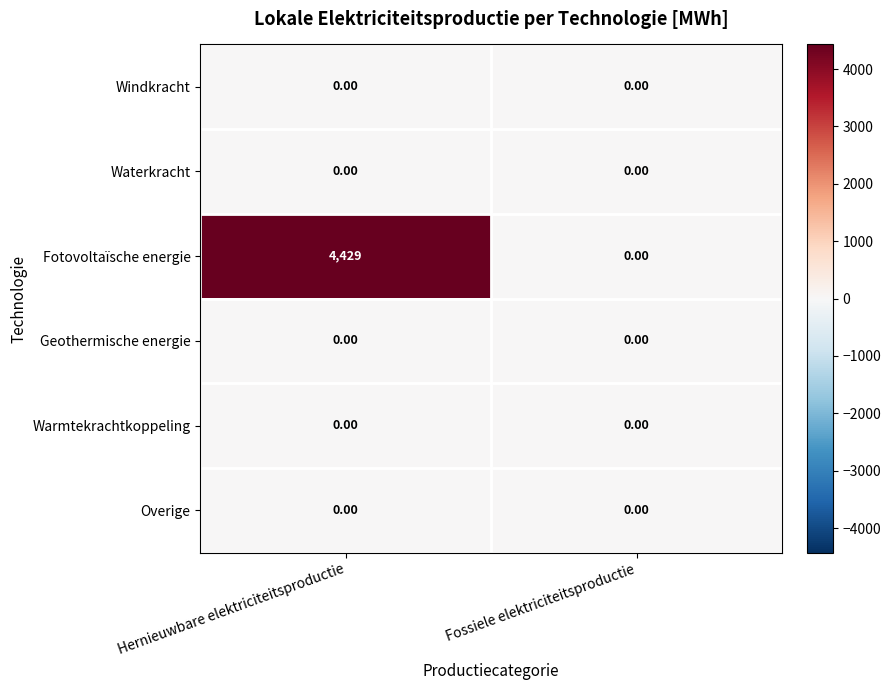

How many series are shown in this chart?

6